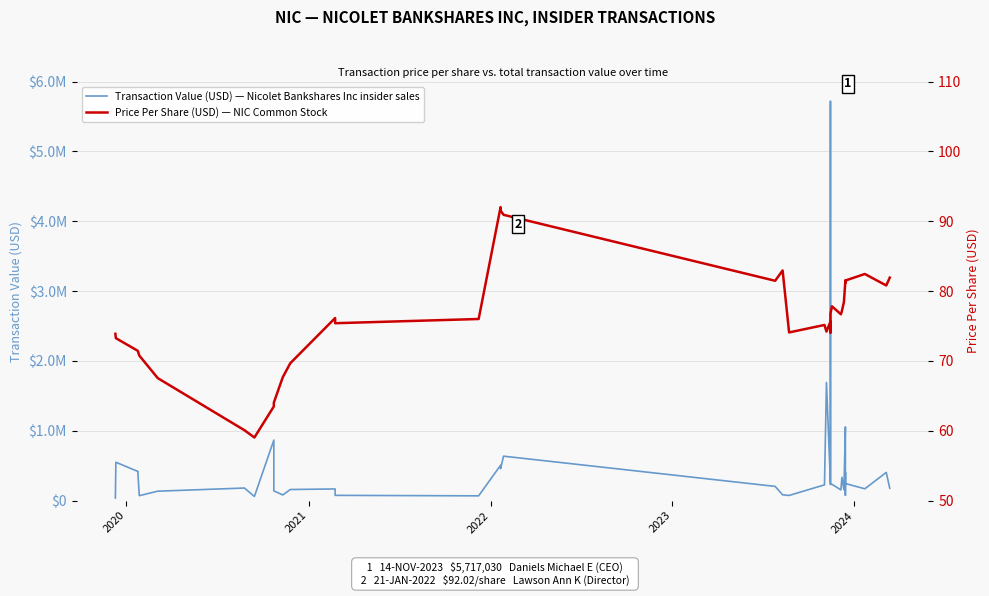

The value of Price Per Share (USD) — NIC Common Stock at 2024 is 46.1. True or false?

False